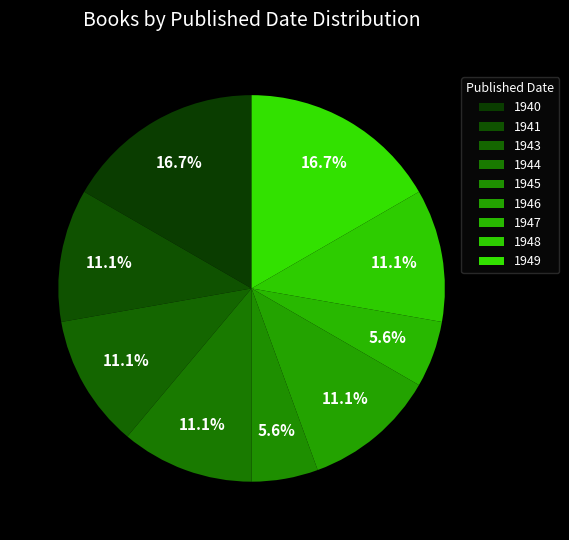

To the nearest percent, what is the combined percentage of 1944 and 1947?

17%